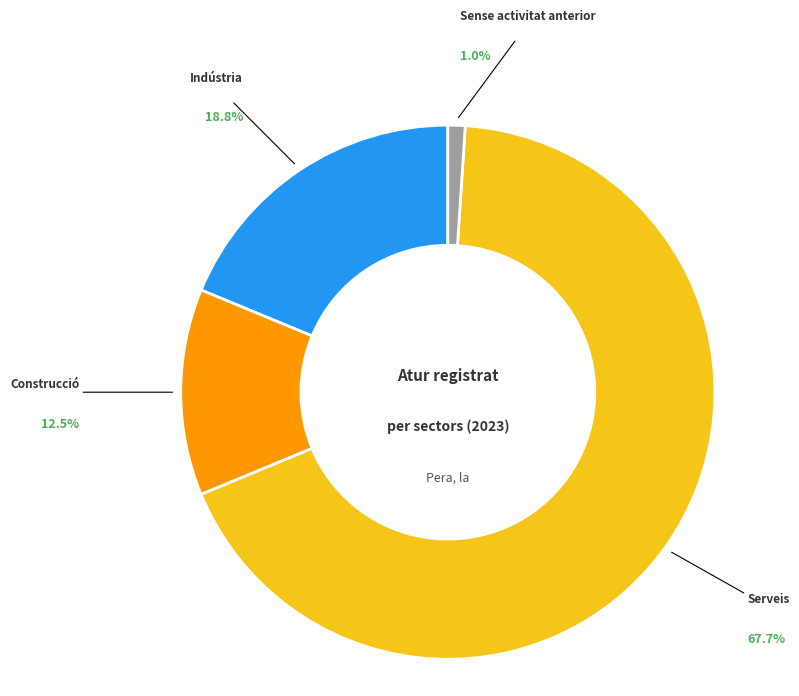

How many slices are in this pie chart?

4